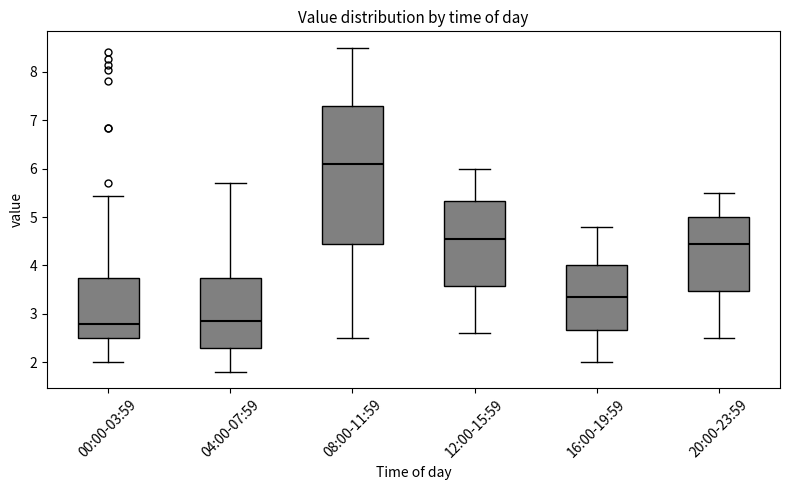

Reading left to right, read every box against the y-axis: the position of its median line, the range the box covers, and the ends of its whiskers. The values are not printed on the chart, so give them approximately, as read against the axis.

00:00-03:59: median 2.8, box 2.5 to 3.7, whiskers 2.0 to 5.4
04:00-07:59: median 2.9, box 2.3 to 3.8, whiskers 1.8 to 5.7
08:00-11:59: median 6.1, box 4.5 to 7.3, whiskers 2.5 to 8.5
12:00-15:59: median 4.6, box 3.6 to 5.3, whiskers 2.6 to 6.0
16:00-19:59: median 3.4, box 2.7 to 4.0, whiskers 2.0 to 4.8
20:00-23:59: median 4.5, box 3.5 to 5.0, whiskers 2.5 to 5.5